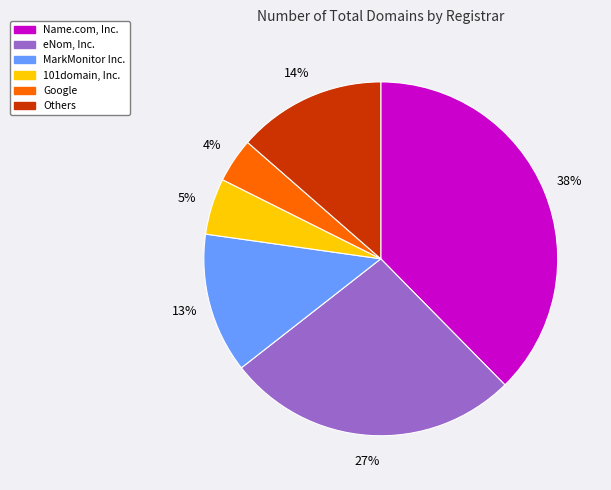

To the nearest percent, what is the average slice percentage?

17%